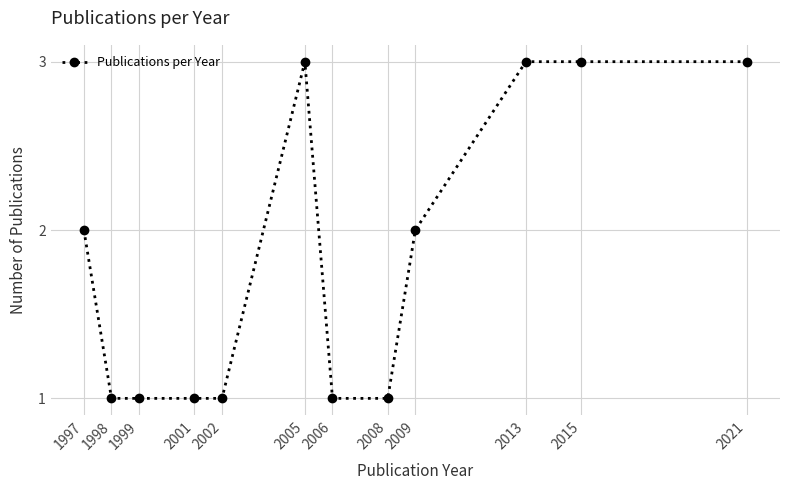

True or false: the data has more than 0 interior local peaks.

True